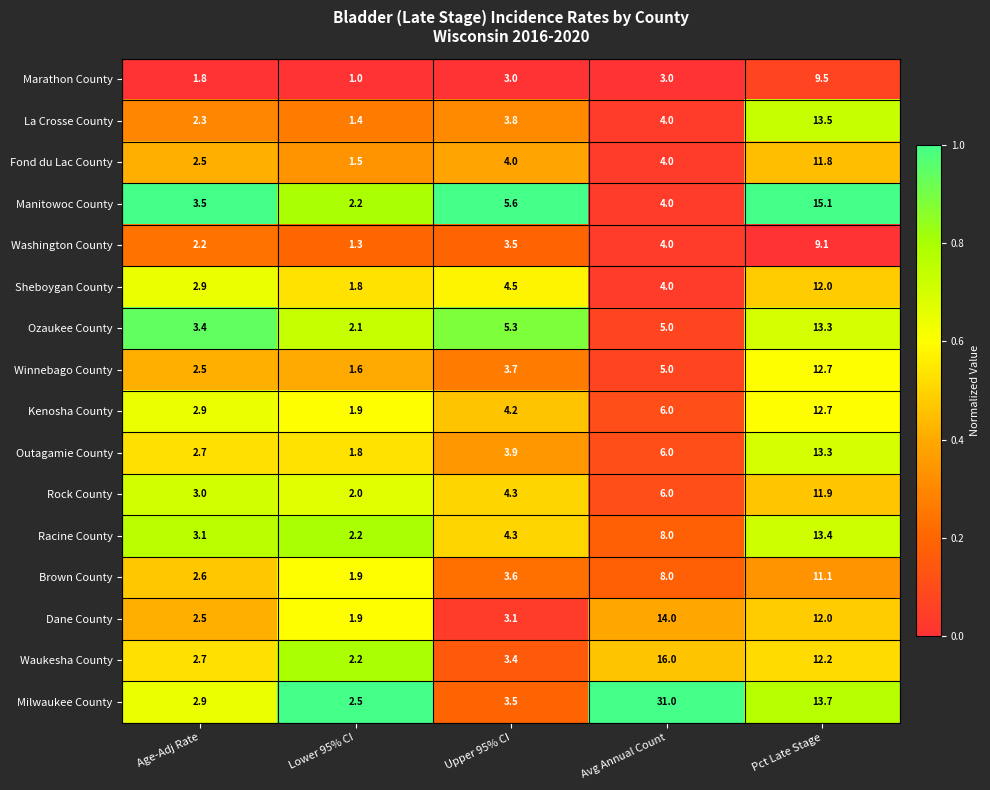

True or false: Winnebago County has a value of 6.5 at Upper 95% CI.

False